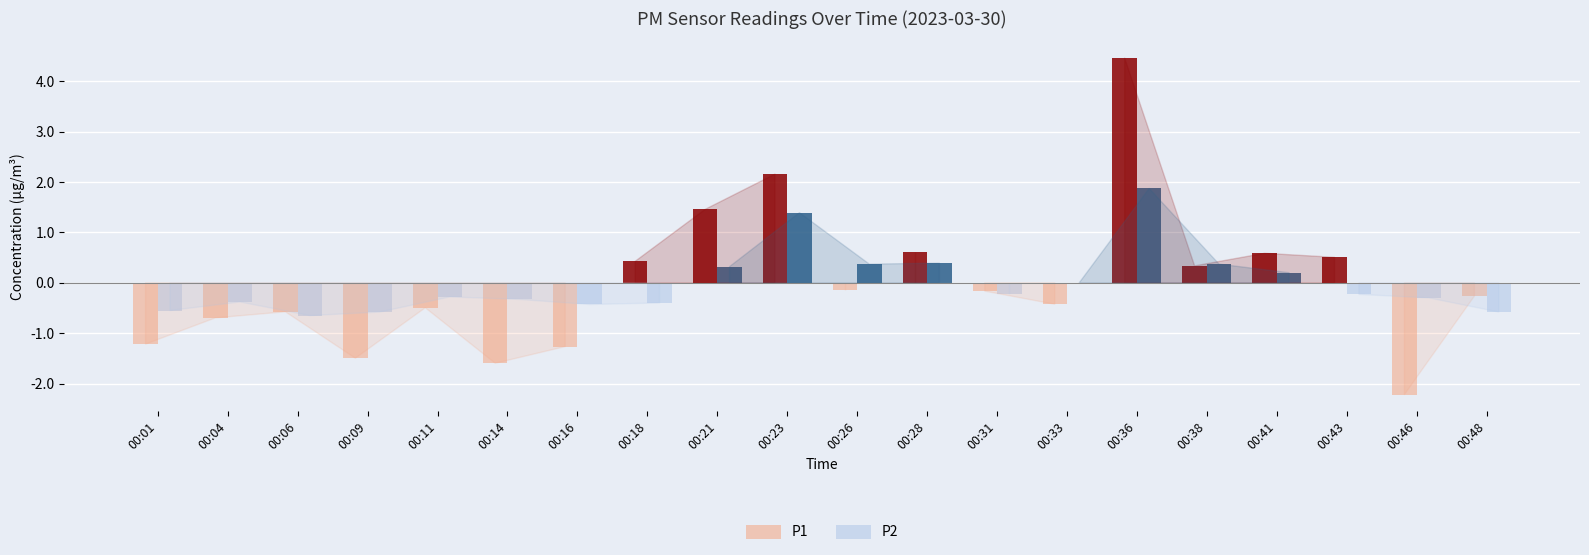

Where is P1 nearest to the value -1?

00:01